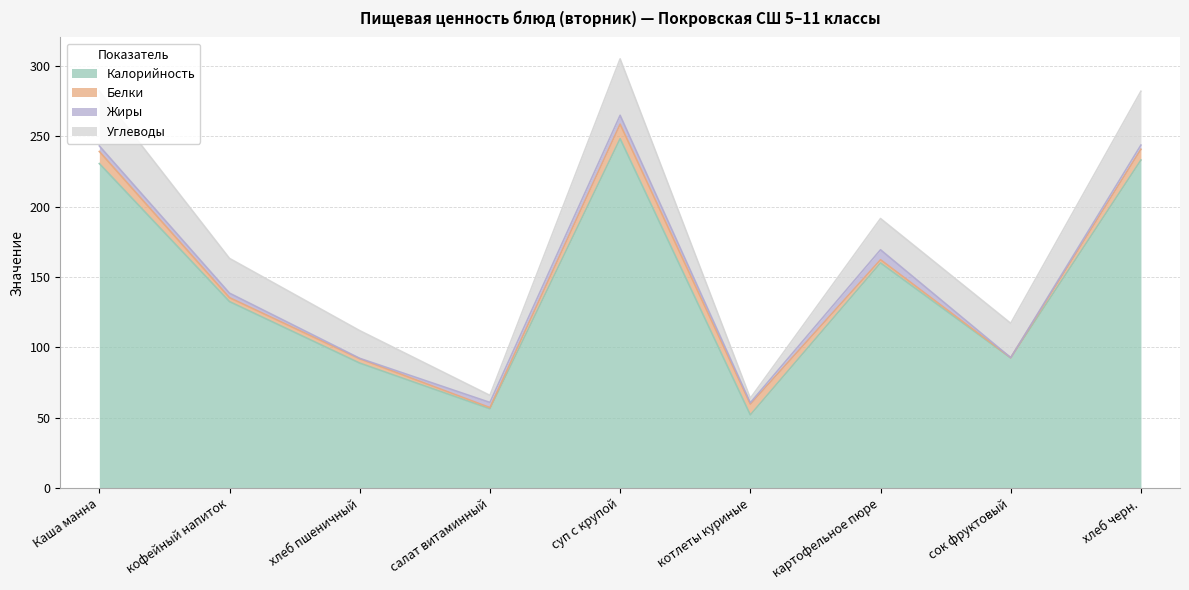

Reading left to right, transcribe all the data shown in this chart.

Калорийность: Каша манна=230.6	кофейный напиток=132.5	хлеб пшеничный=88.8	салат витаминный=56.3	суп с крупой=248.3	котлеты куриные=52.0	картофельное пюре=160.0	сок фруктовый=92.5	хлеб черн.=233.1
Белки: Каша манна=8.6	кофейный напиток=2.8	хлеб пшеничный=3.1	салат витаминный=0.9	суп с крупой=10.3	котлеты куриные=7.7	картофельное пюре=2.3	сок фруктовый=0.2	хлеб черн.=7.7
Жиры: Каша манна=4.0	кофейный напиток=3.2	хлеб пшеничный=0.3	салат витаминный=3.6	суп с крупой=6.3	котлеты куриные=1.0	картофельное пюре=7.1	сок фруктовый=0.0	хлеб черн.=3.0
Углеводы: Каша манна=38.9	кофейный напиток=24.7	хлеб пшеничный=19.7	салат витаминный=5.0	суп с крупой=40.1	котлеты куриные=3.2	картофельное пюре=22.2	сок фруктовый=24.4	хлеб черн.=38.2